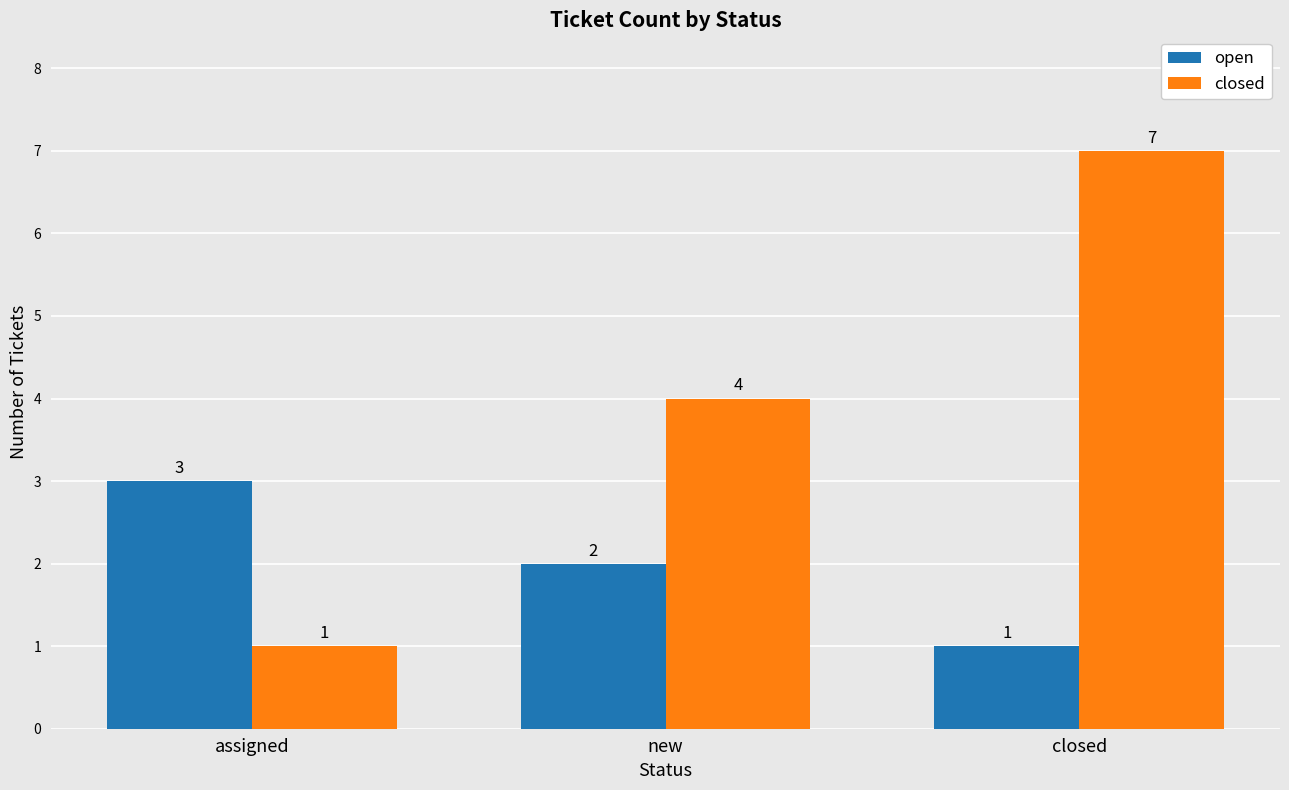

The value of open at closed is 1. True or false?

True